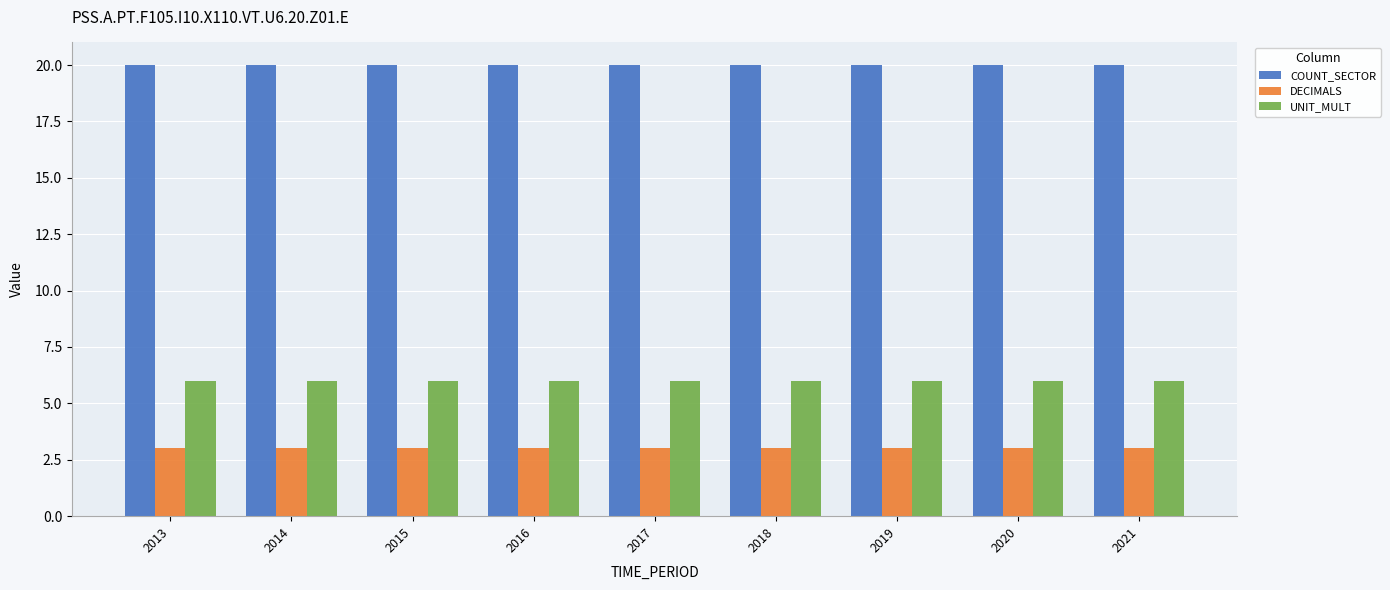

What is the highest value of the UNIT_MULT series?

6